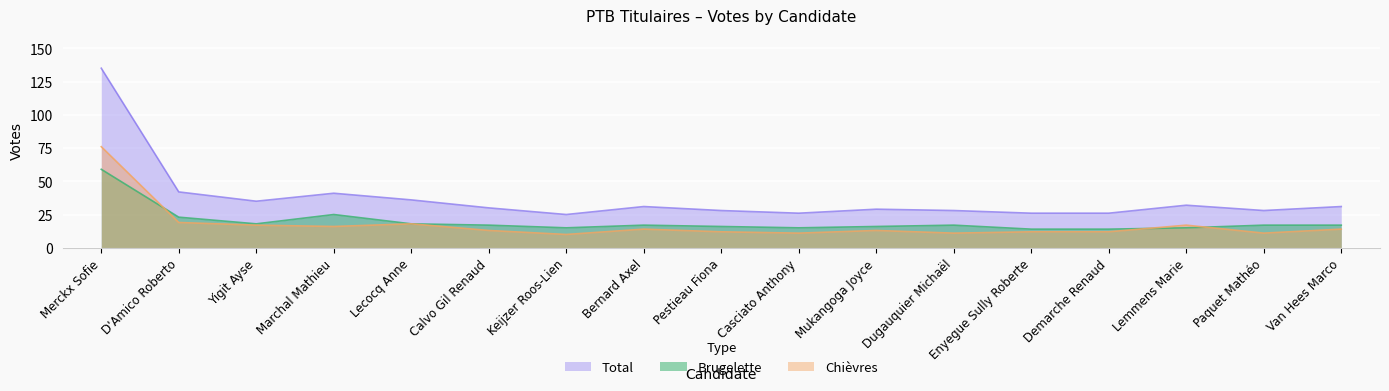

True or false: Total and Chièvres intersect in this chart.

False